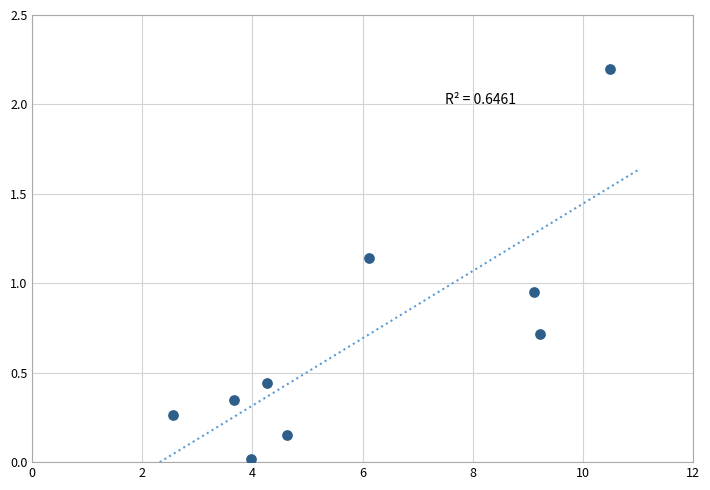

What is the average X value?

6.0